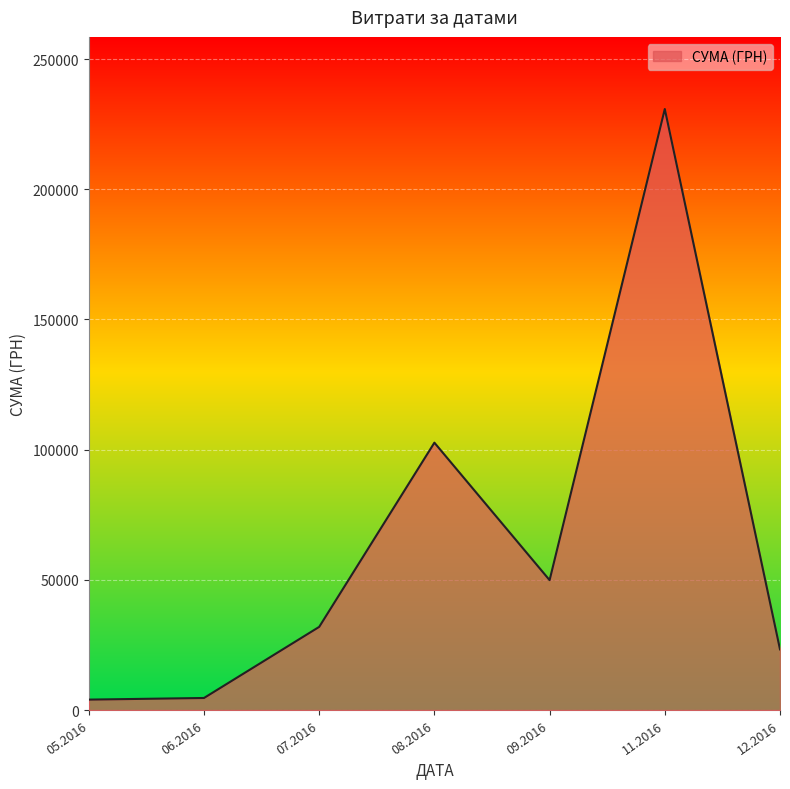

What is the sum of all values?

447312.2